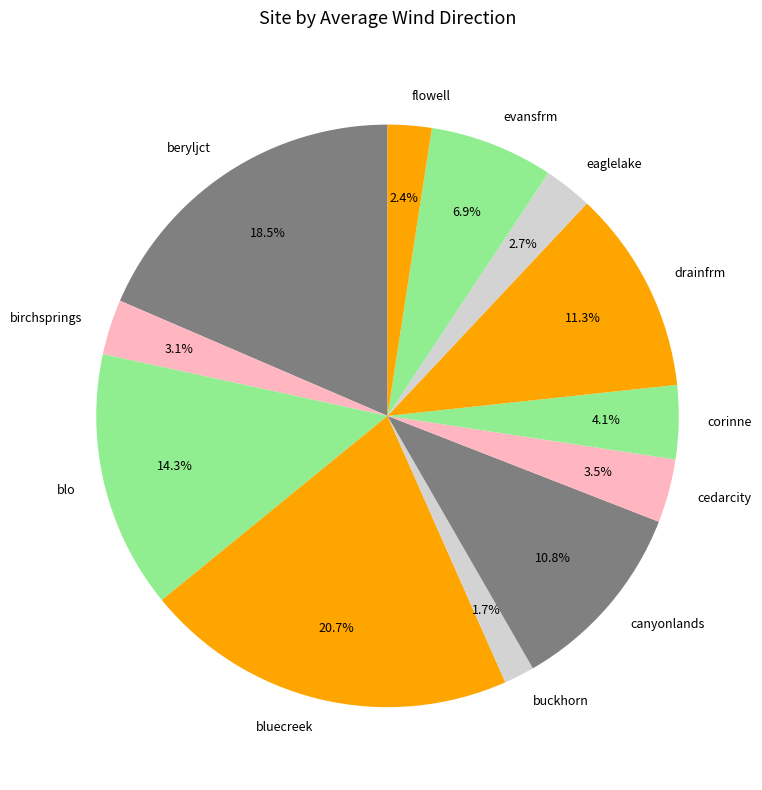

True or false: birchsprings accounts for 3% of the total.

True